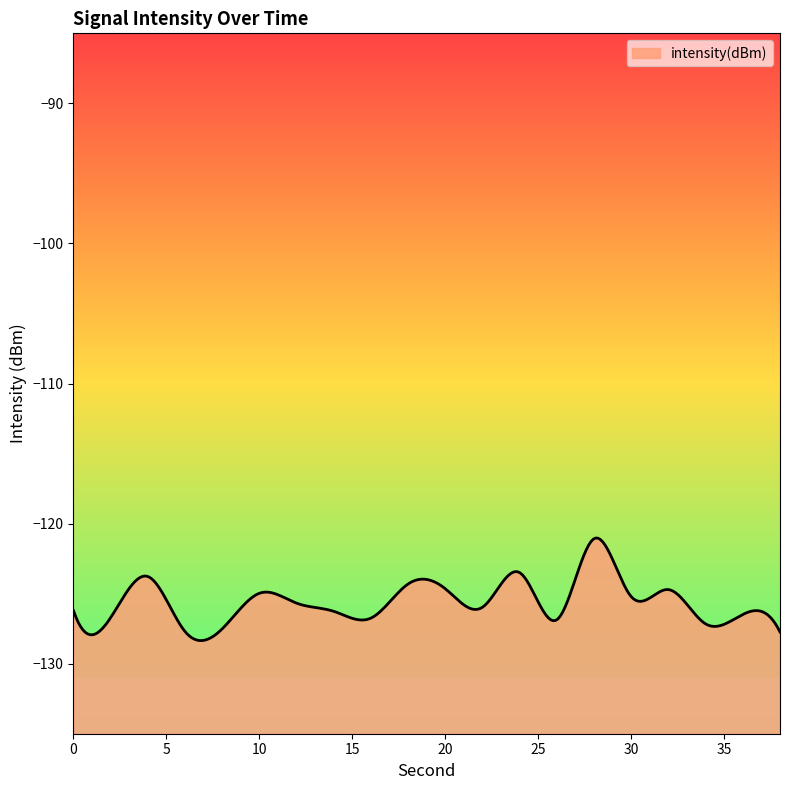

What is the average value?

-125.6